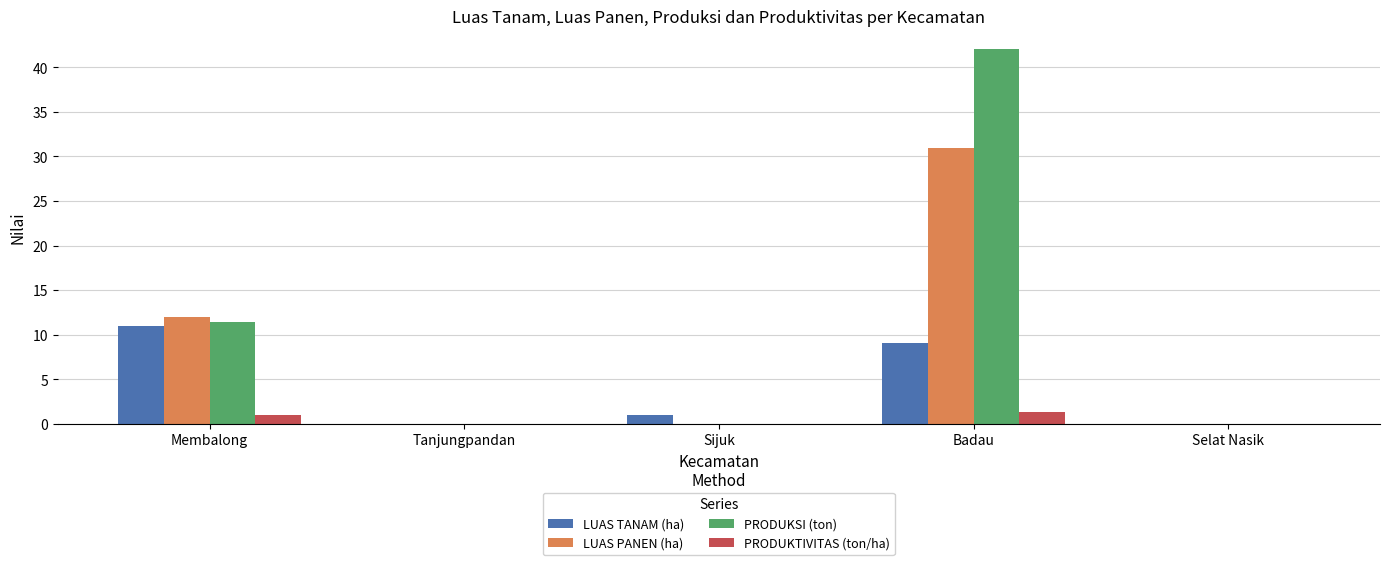

How many series are shown in this chart?

4